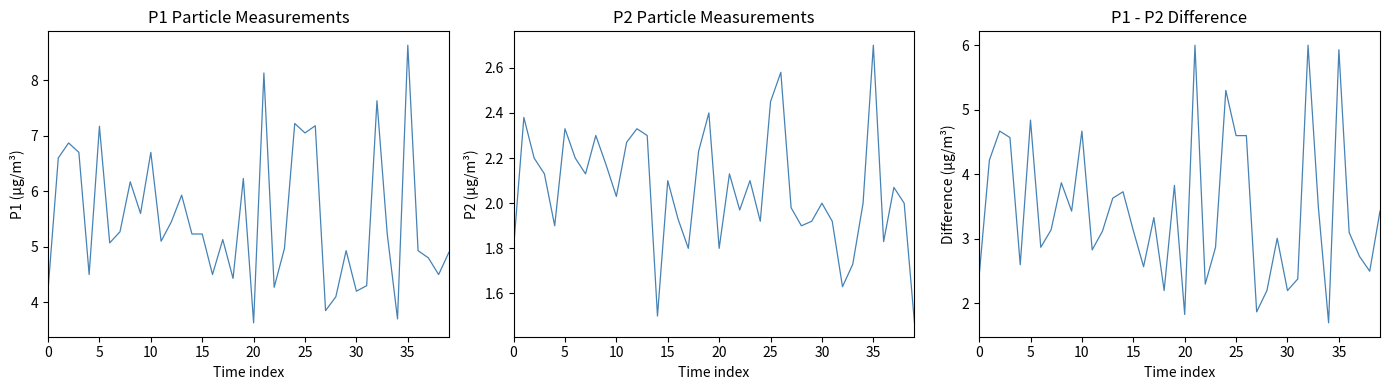

Reading left to right, what are all the values shown in this chart?

P1: 4.2	6.6	6.9	6.7	4.5	7.2	5.1	5.3	6.2	5.6	6.7	5.1	5.5	5.9	5.2	5.2	4.5	5.1	4.4	6.2	3.6	8.1	4.3	5.0	7.2	7.0	7.2	3.9	4.1	4.9	4.2	4.3	7.6	5.2	3.7	8.6	4.9	4.8	4.5	4.9
P2: 1.8	2.4	2.2	2.1	1.9	2.3	2.2	2.1	2.3	2.2	2.0	2.3	2.3	2.3	1.5	2.1	1.9	1.8	2.2	2.4	1.8	2.1	2.0	2.1	1.9	2.5	2.6	2.0	1.9	1.9	2.0	1.9	1.6	1.7	2.0	2.7	1.8	2.1	2.0	1.5
P1 - P2: 2.4	4.2	4.7	4.6	2.6	4.8	2.9	3.1	3.9	3.4	4.7	2.8	3.1	3.6	3.7	3.1	2.6	3.3	2.2	3.8	1.8	6.0	2.3	2.9	5.3	4.6	4.6	1.9	2.2	3.0	2.2	2.4	6.0	3.5	1.7	5.9	3.1	2.7	2.5	3.4